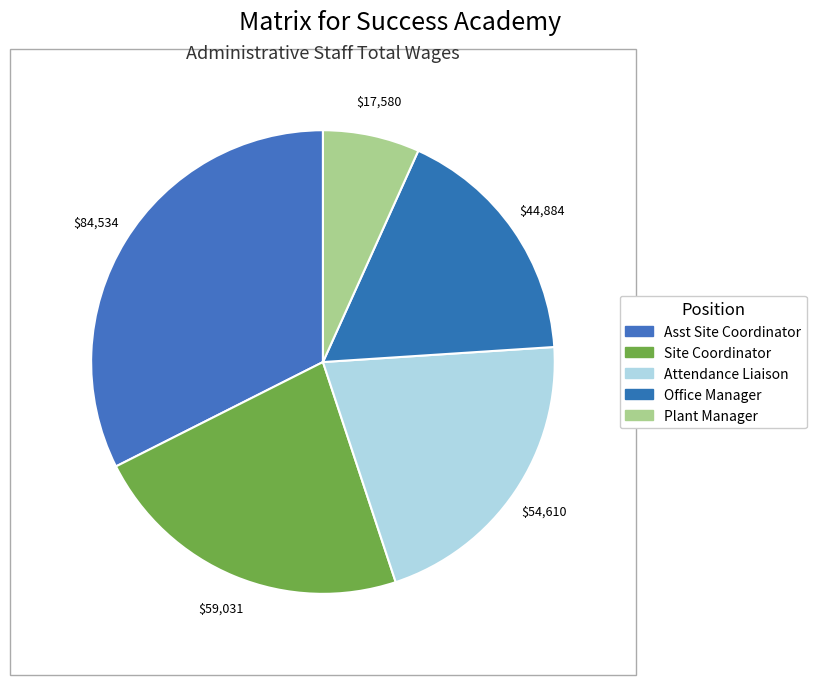

Is Attendance Liaison the majority of the pie?

No